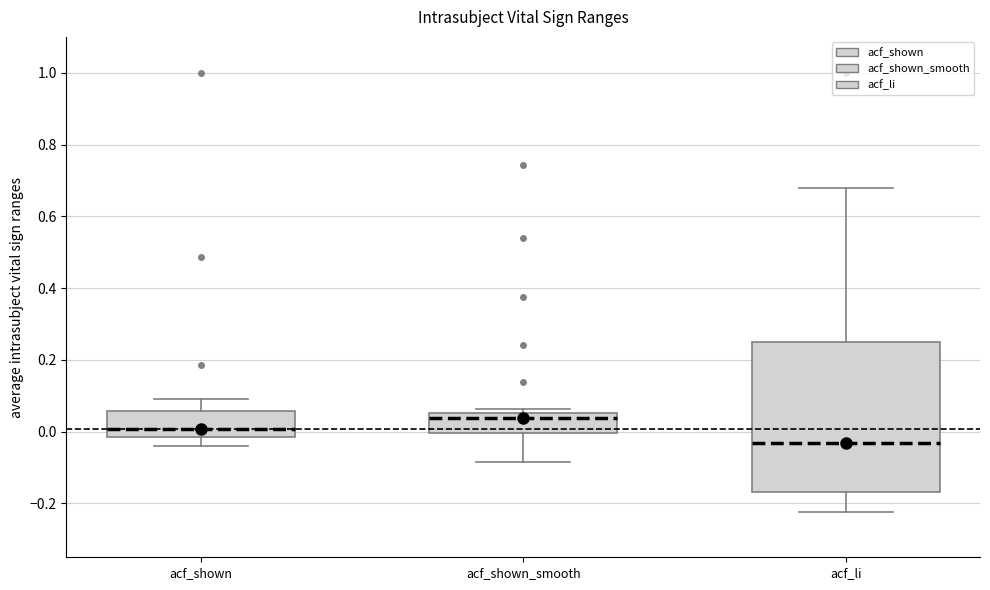

Which box has the lowest median line?

acf_li